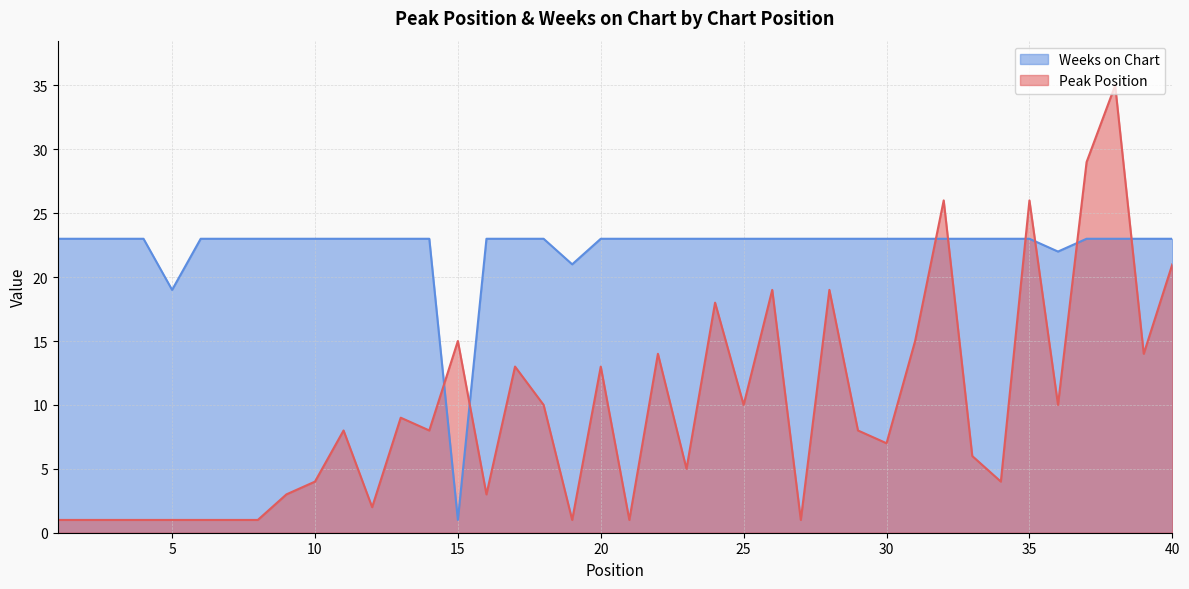

Reading right to left, list all the values displayed in this chart.

Peak Position: 21	14	35	29	10	26	4	6	26	15	7	8	19	1	19	10	18	5	14	1	13	1	10	13	3	15	8	9	2	8	4	3	1	1	1	1	1	1	1	1
Weeks on Chart: 23	23	23	23	22	23	23	23	23	23	23	23	23	23	23	23	23	23	23	23	23	21	23	23	23	1	23	23	23	23	23	23	23	23	23	19	23	23	23	23